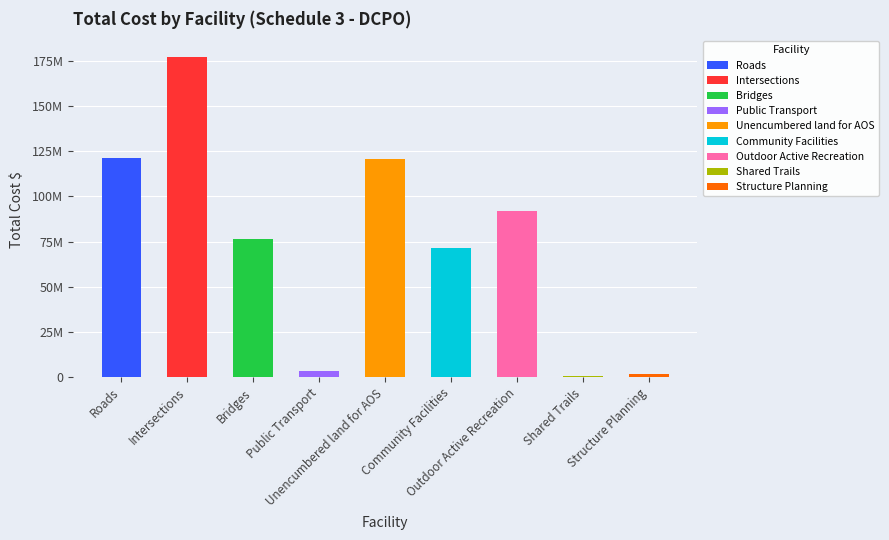

Does the chart contain any negative values?

No